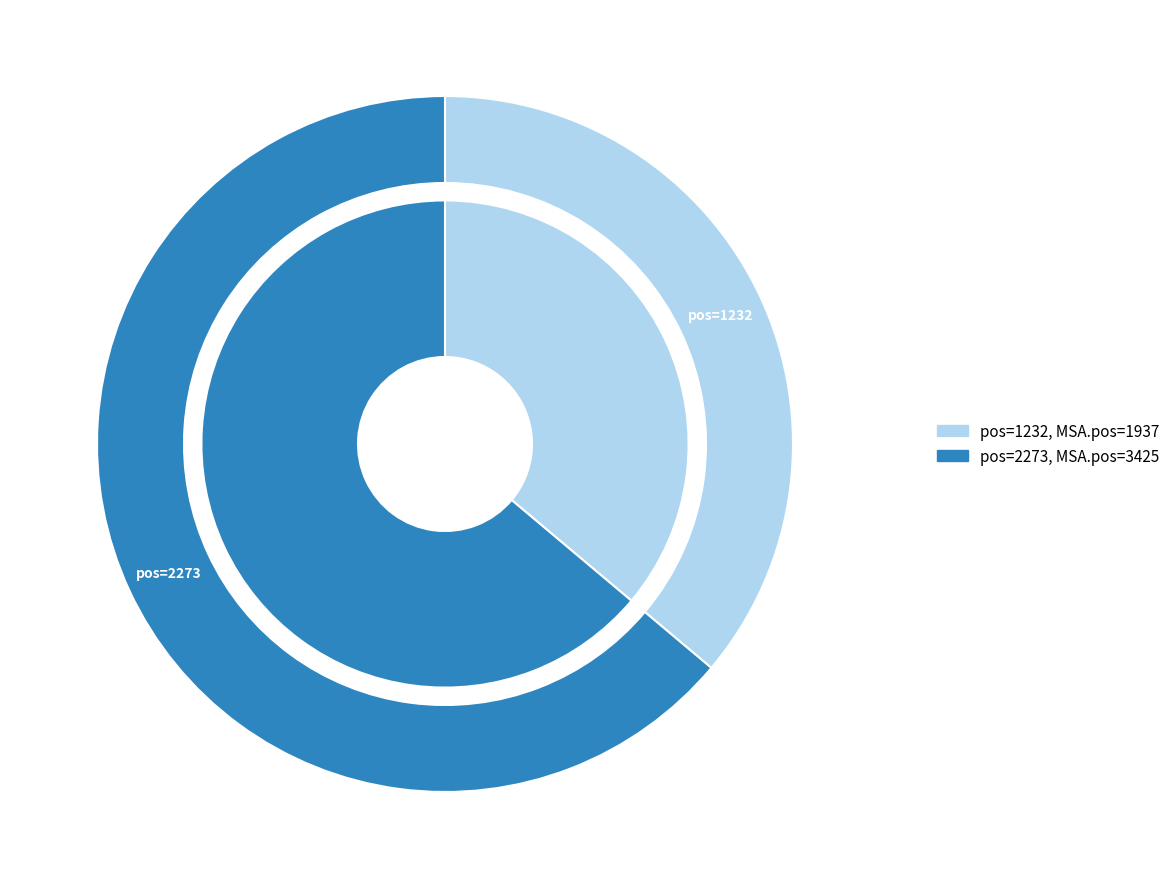

Does any single category account for the majority?

Yes